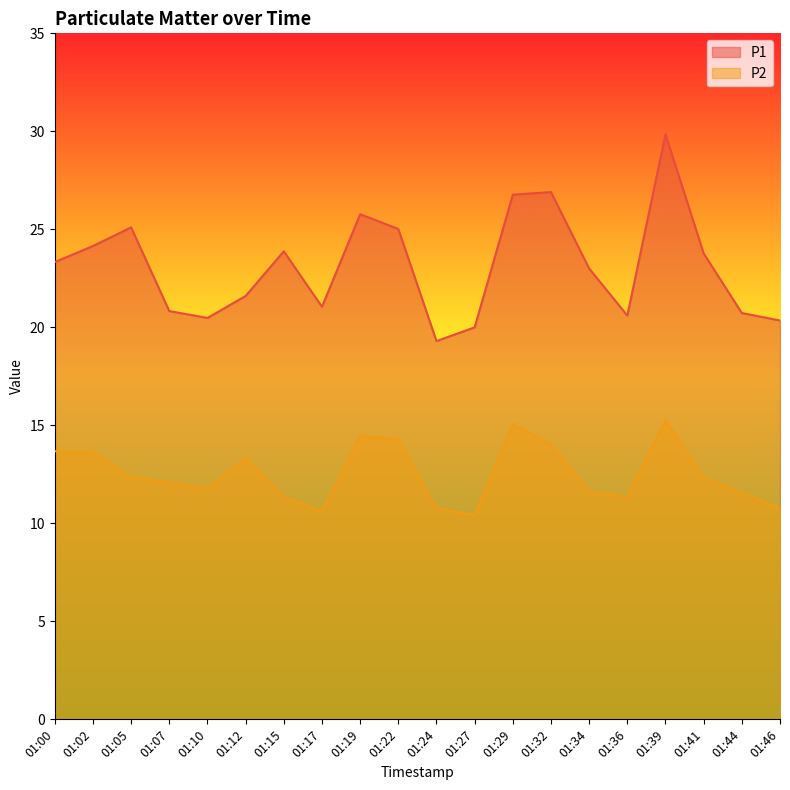

What is the approximate value of P1 at 01:27?

20.0